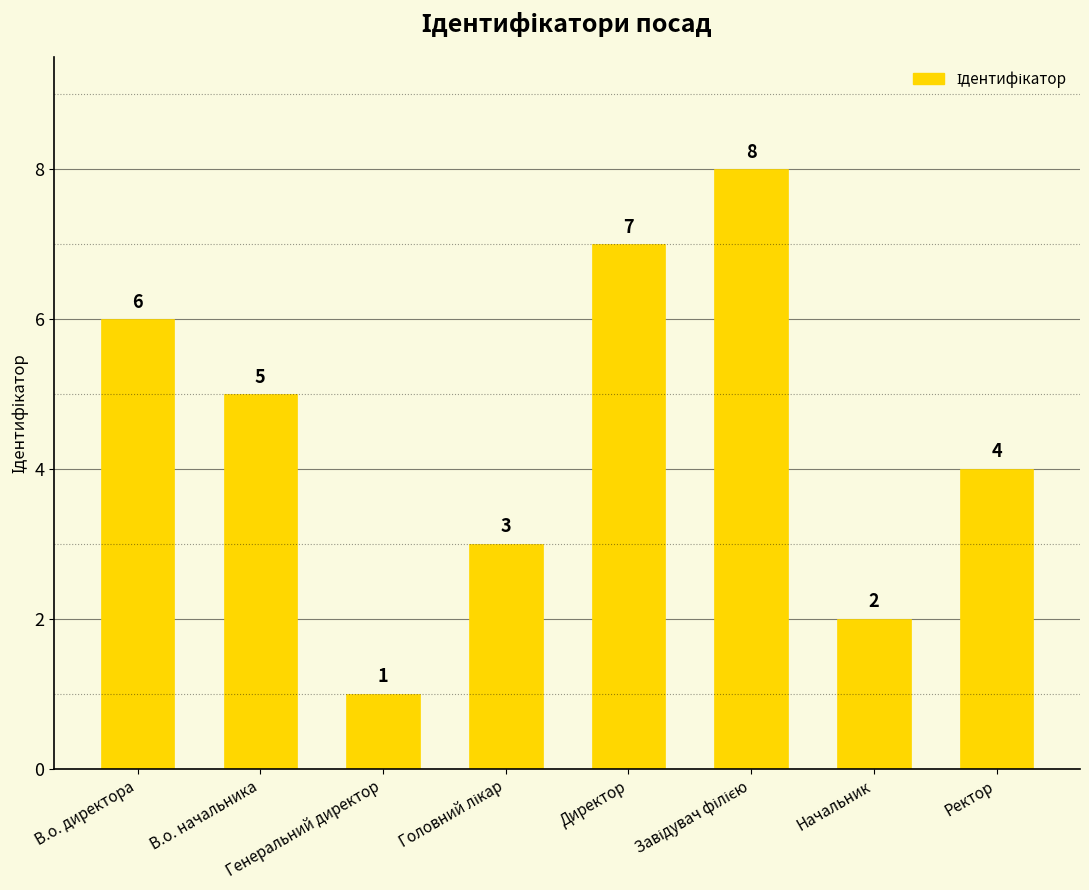

What is the value of the 7th bar from the left?

2